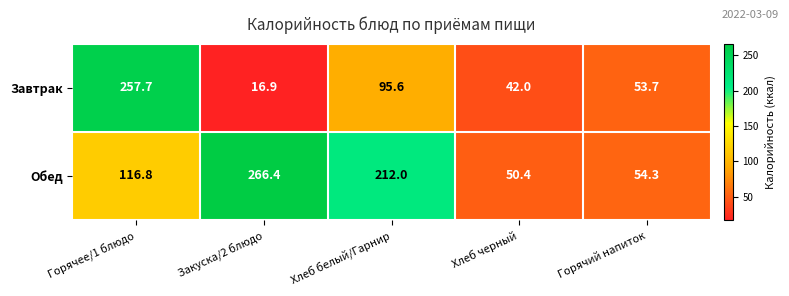

At which label does Завтрак reach its minimum?

Закуска/2 блюдо